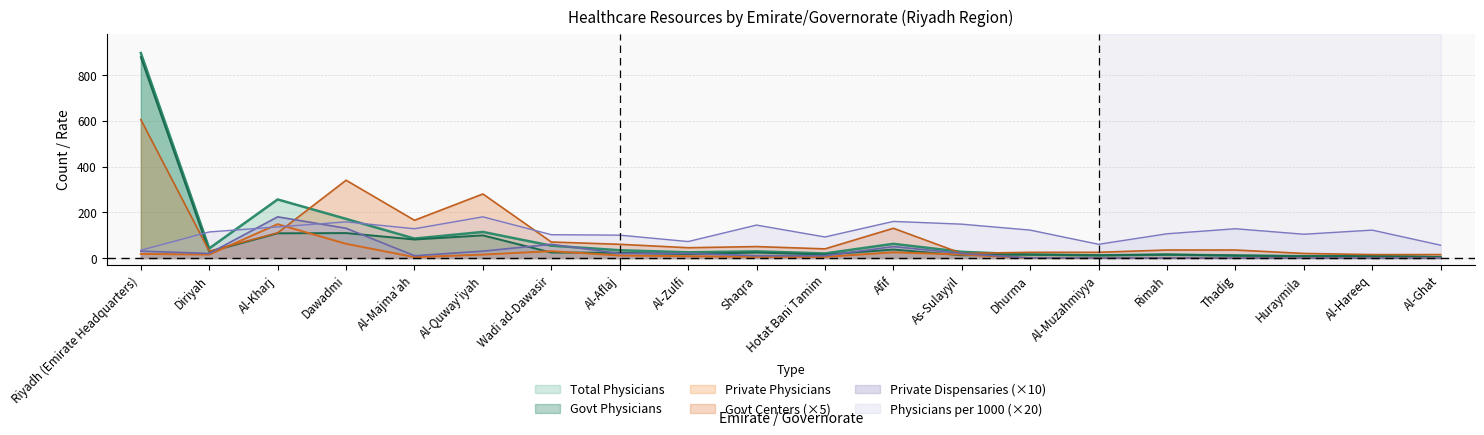

In Private Physicians, how many points are lower than both neighbors (excluding endpoints)?

2